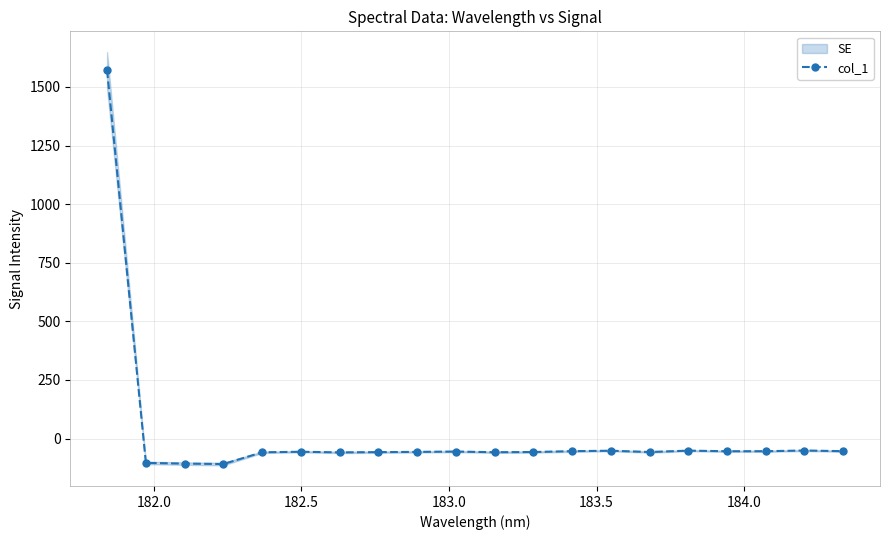

True or false: col_1 has more than 0 interior local peaks.

True